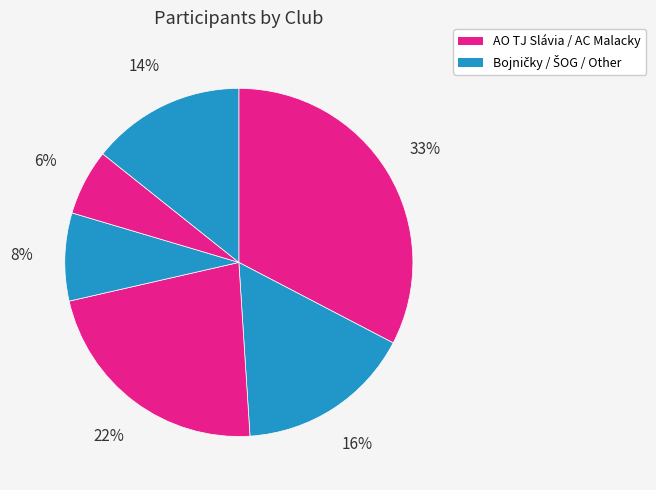

Count the number of slices in the pie.

6